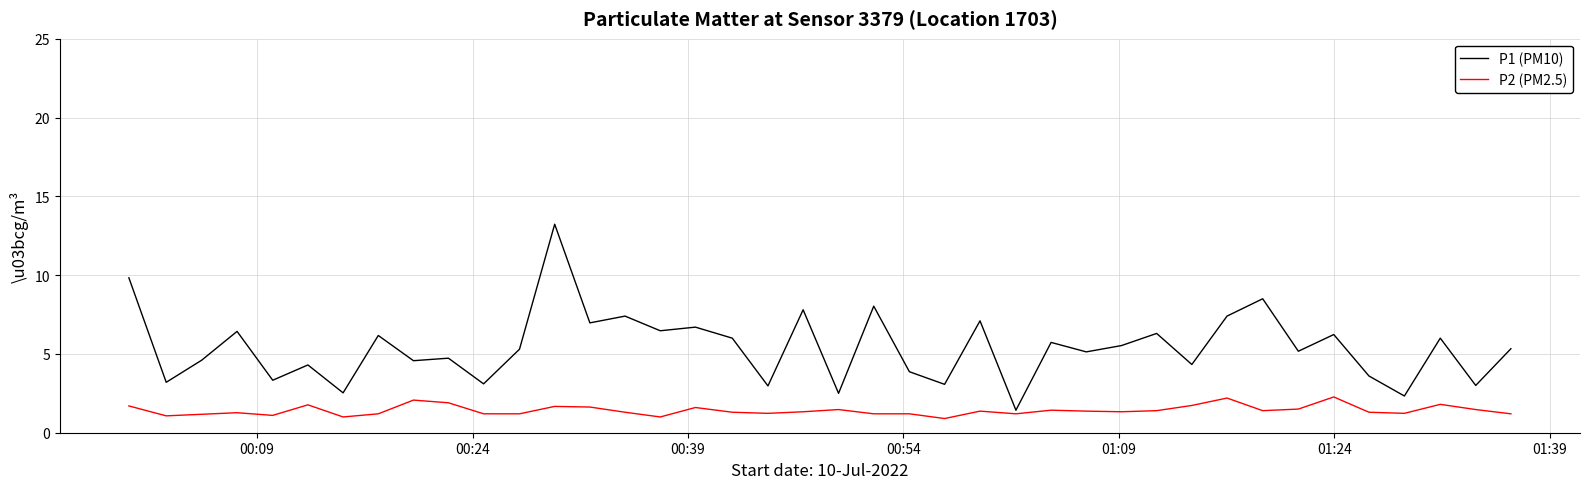

What is the difference between the second highest and second lowest values in the P2 (PM2.5) series?

1.2